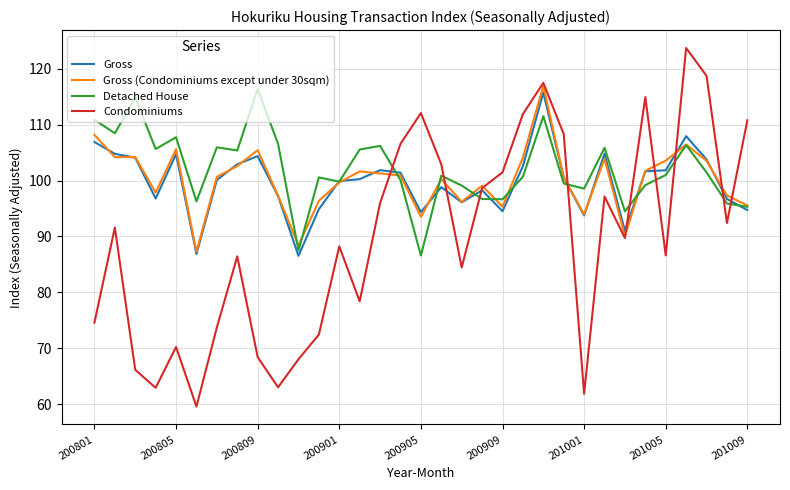

Which series has the widest spread of values?

Condominiums